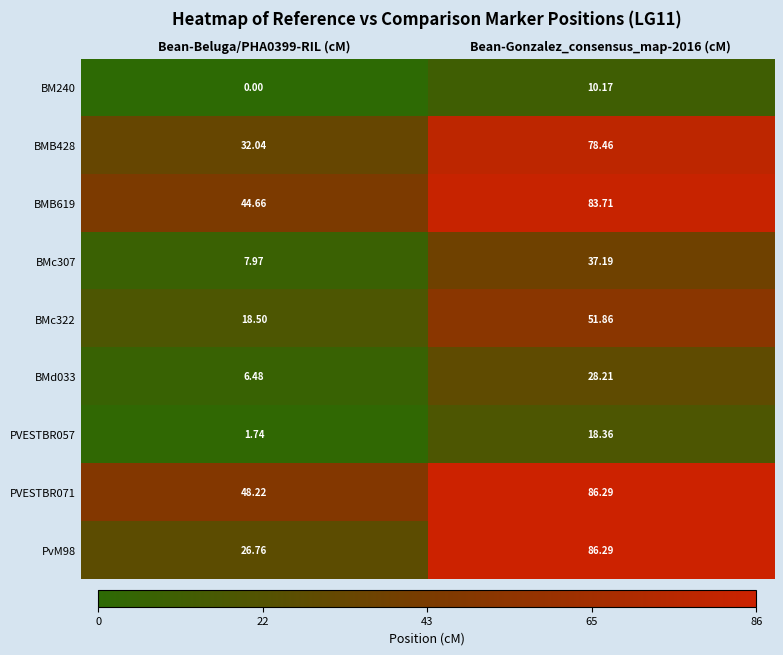

How many series are shown in this chart?

9